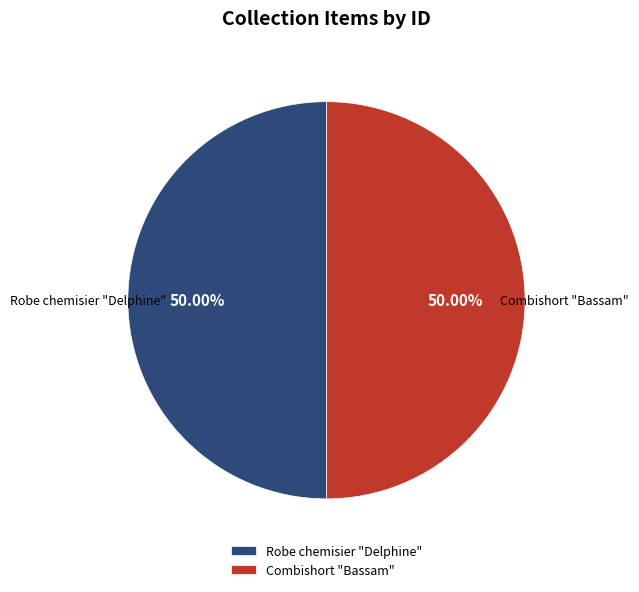

What is the ratio of the value at Combishort "Bassam" to the value at Robe chemisier "Delphine"?

1.0